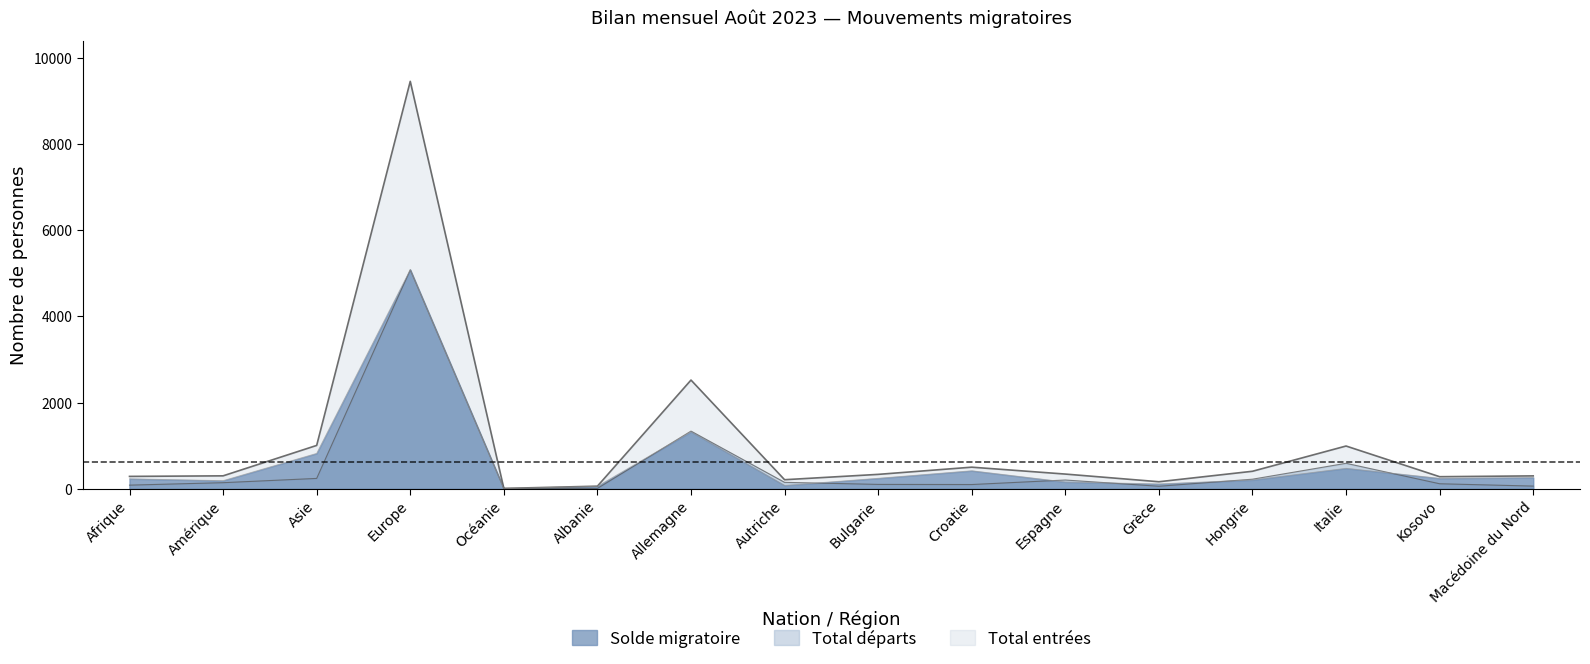

Is the value of Total entrées at Grèce greater than the value of Total départs at Espagne?

No